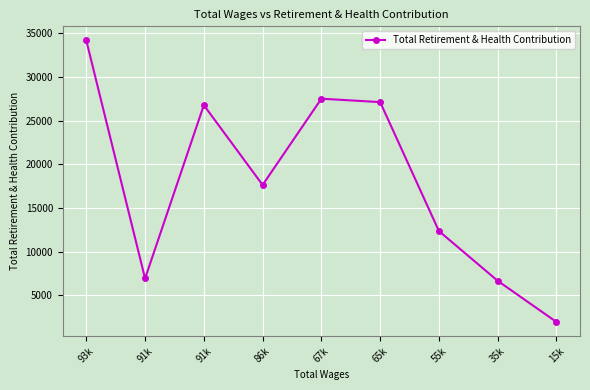

How many lines are shown in the chart?

1